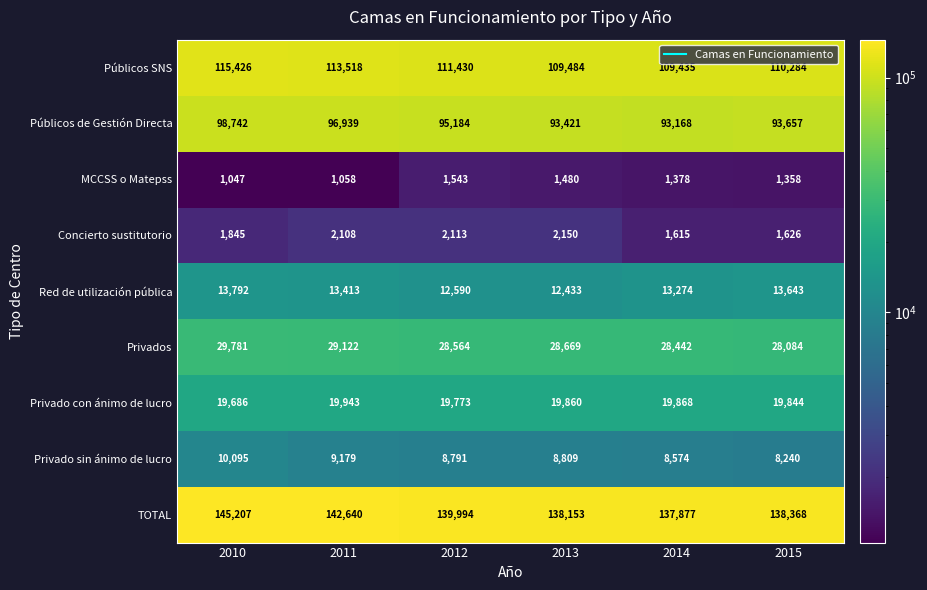

Which series has the widest spread of values?

TOTAL